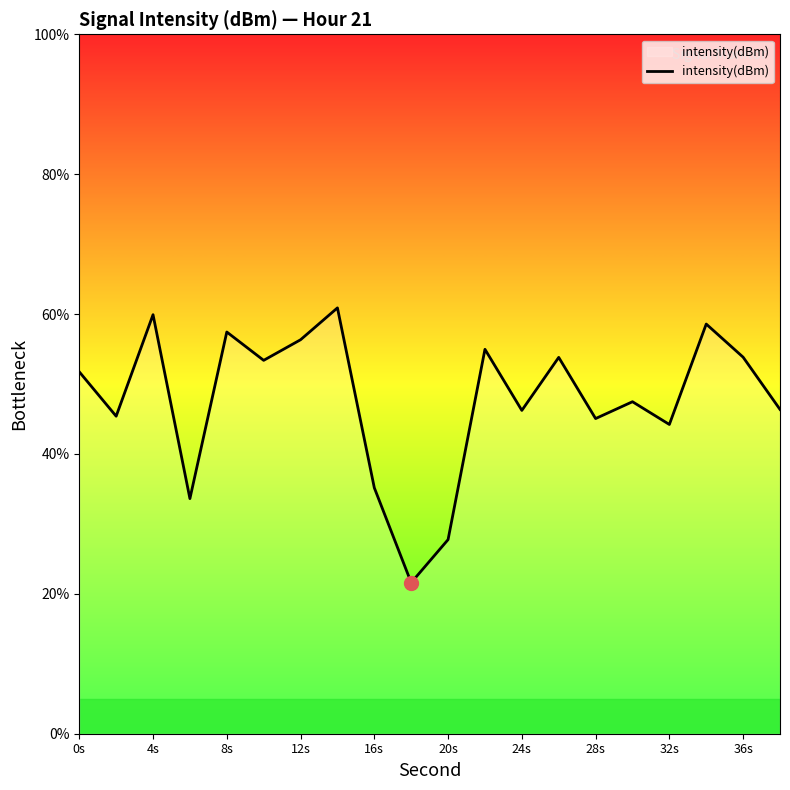

What is the difference between the maximum and minimum values?

39.3